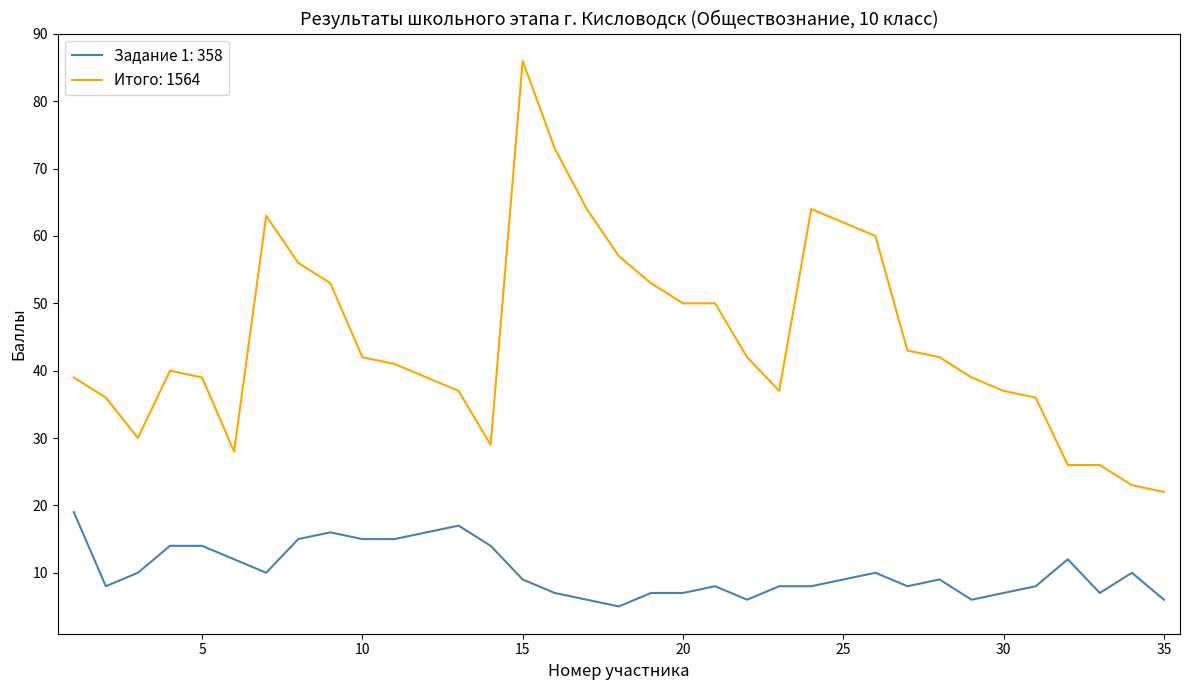

Rank the series by their average value, from lowest to highest.

Задание 1: 358, Итого: 1564